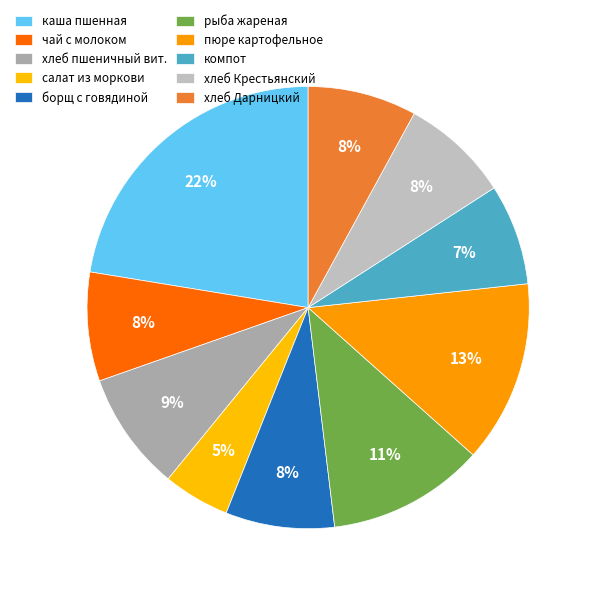

How many slices are in this pie chart?

10